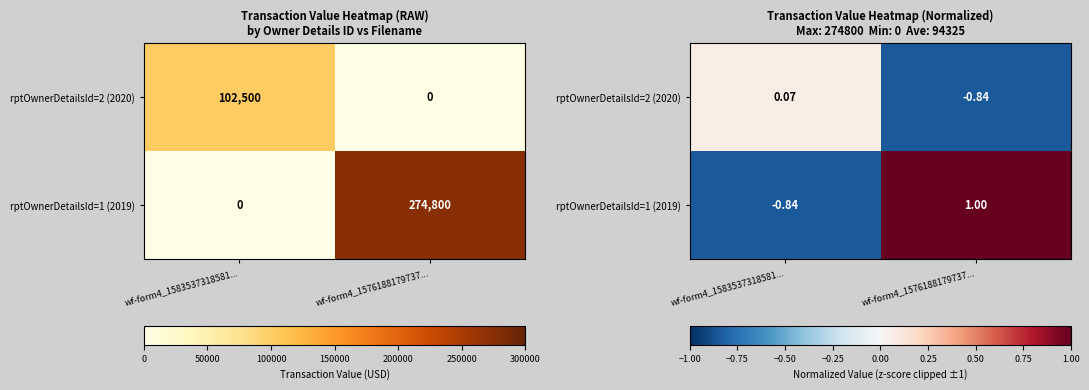

Which series has the largest total across all categories?

rptOwnerDetailsId=1 (2019)